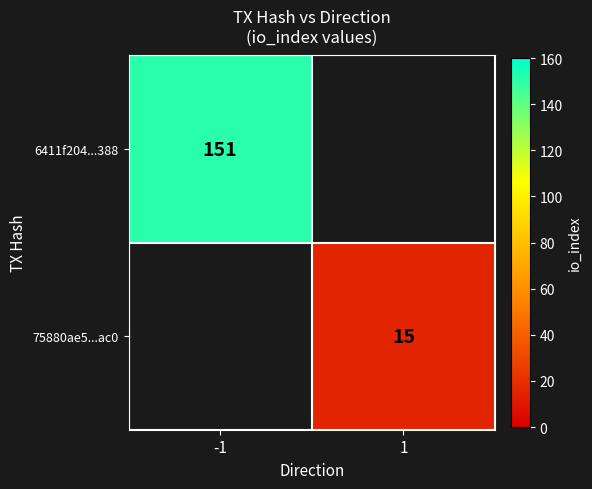

Is it true that 75880ae5...ac0 equals 15 at 1?

True